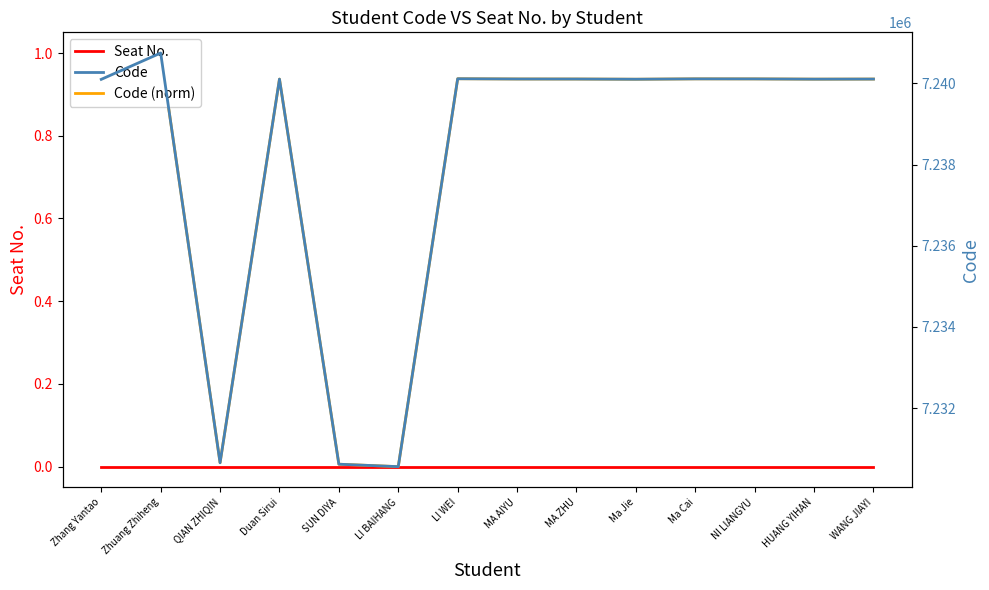

The Code (norm) series shows 1.4 at NI LIANGYU. True or false?

False